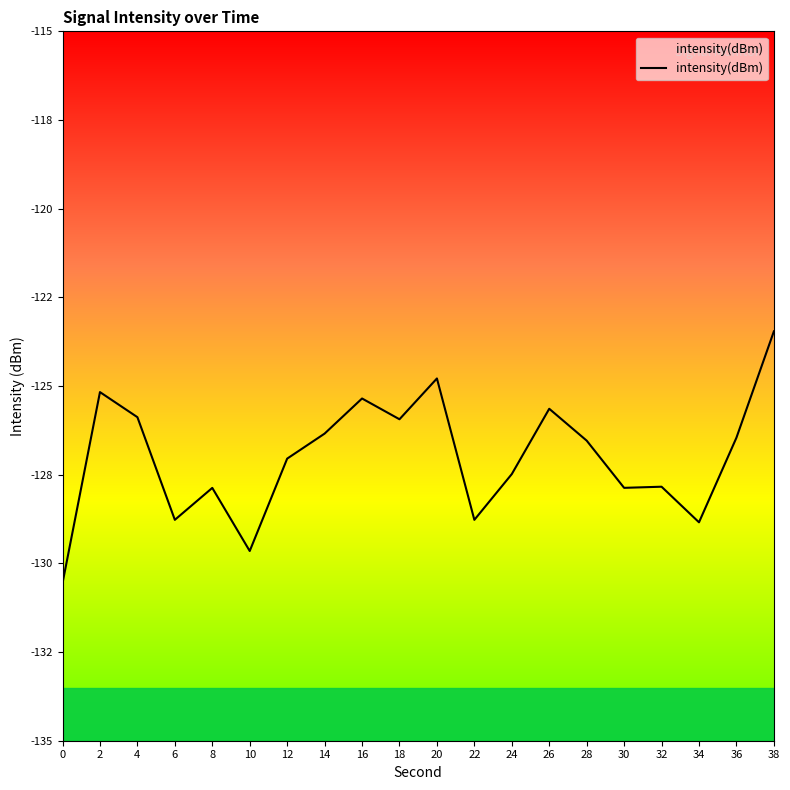

What is the sum of the values at 2 and 16?

-250.5